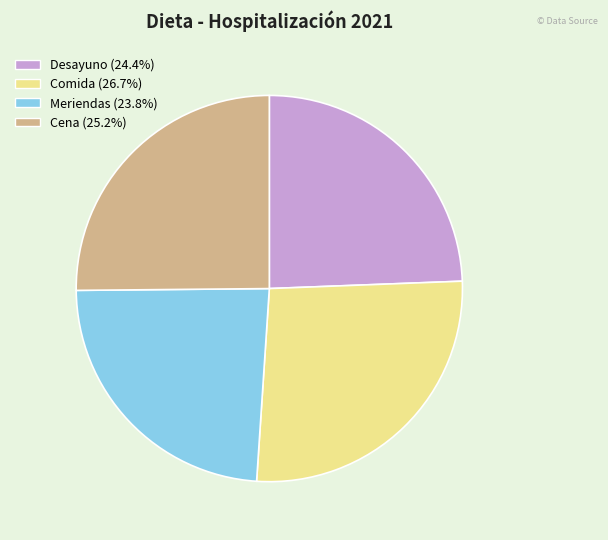

Approximately how many times larger is the value at Cena (25.2%) compared to Meriendas (23.8%)?

1.1